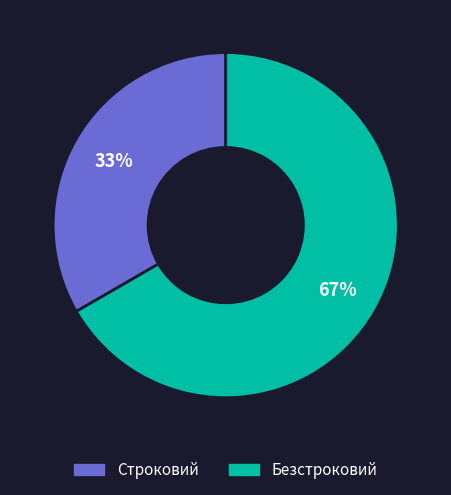

The Безстроковий slice represents 67% of the pie. True or false?

True